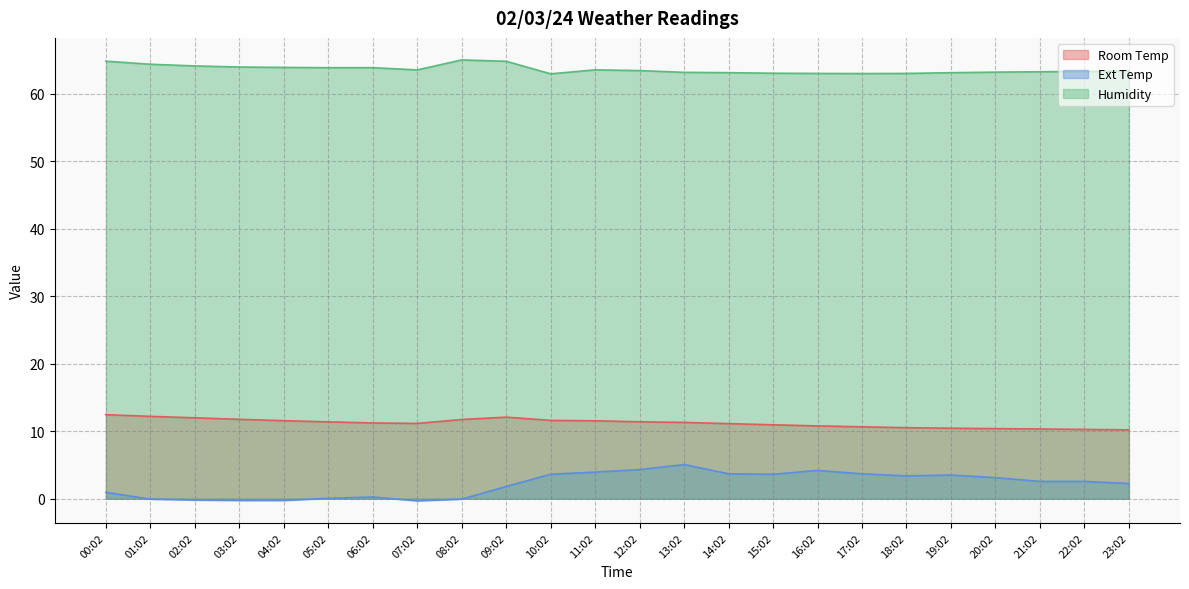

List the series in order of their peak value, highest first.

Humidity, Room Temp, Ext Temp